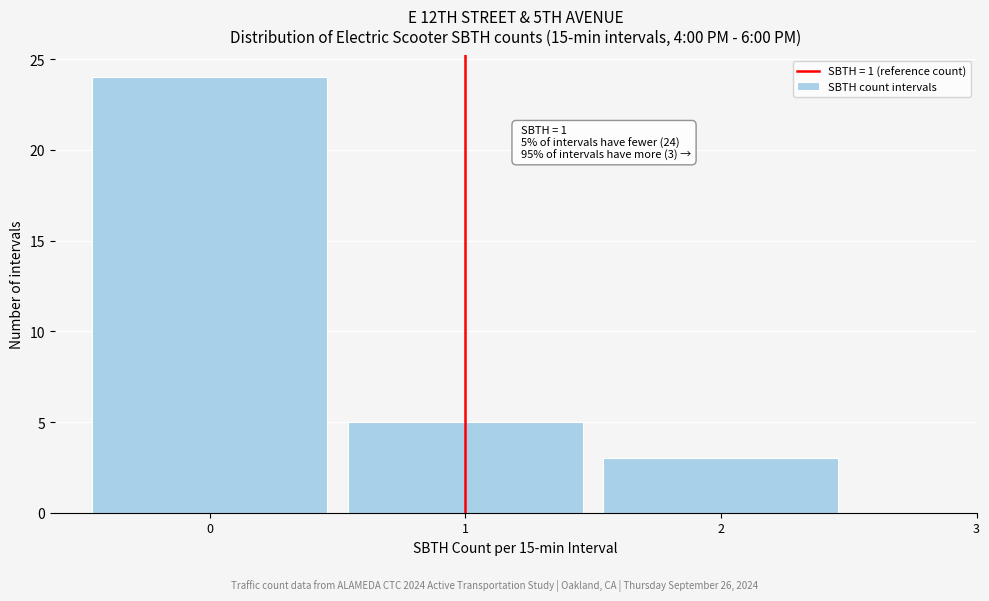

Which range on the x-axis has the tallest bar?

-0.5 to 0.5